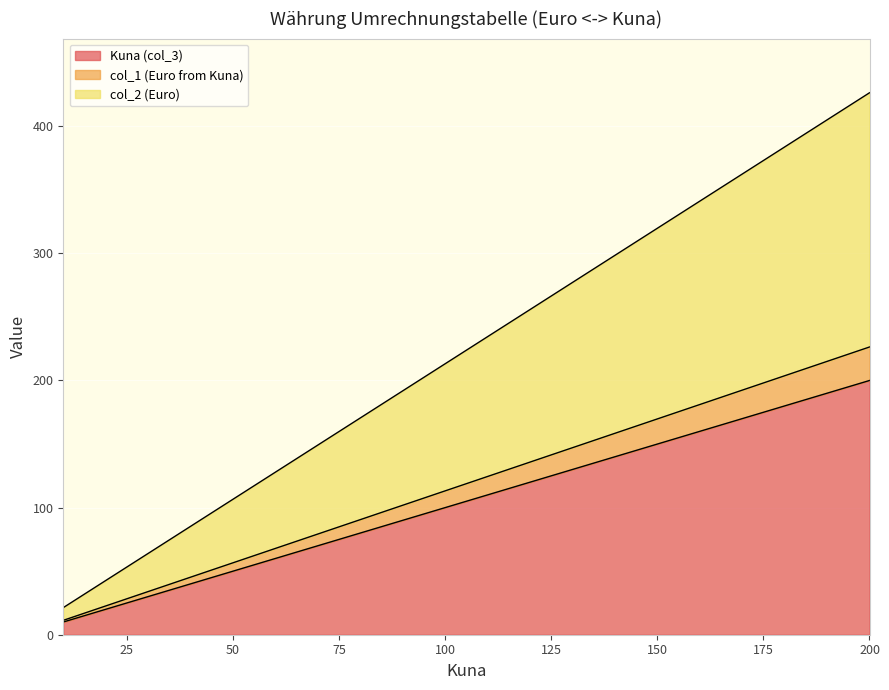

Count the number of categories in the chart.

20